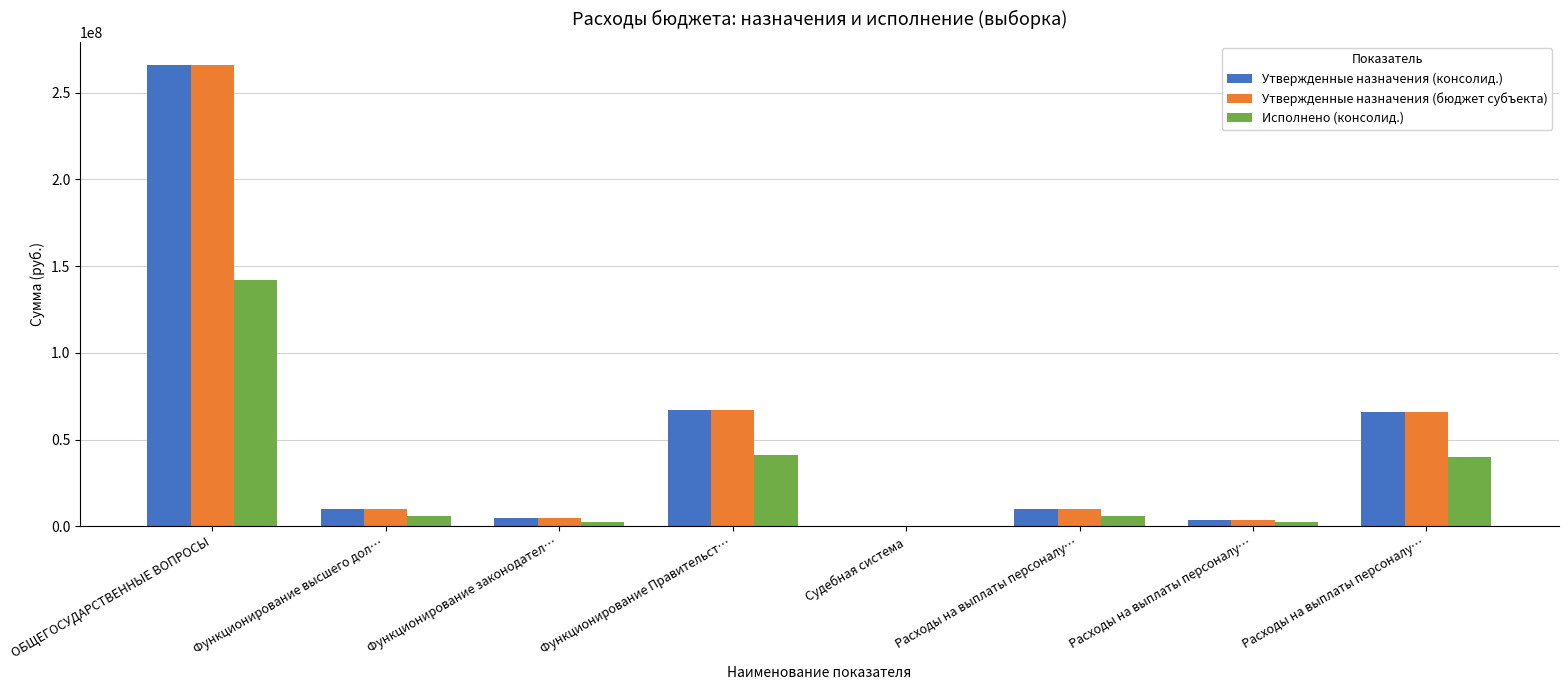

How many groups of bars are there?

8